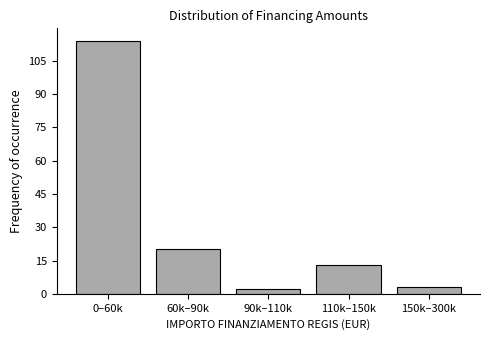

Reading right to left, list all the values displayed in this chart.

150k–300k=3	110k–150k=13	90k–110k=2	60k–90k=20	0–60k=114